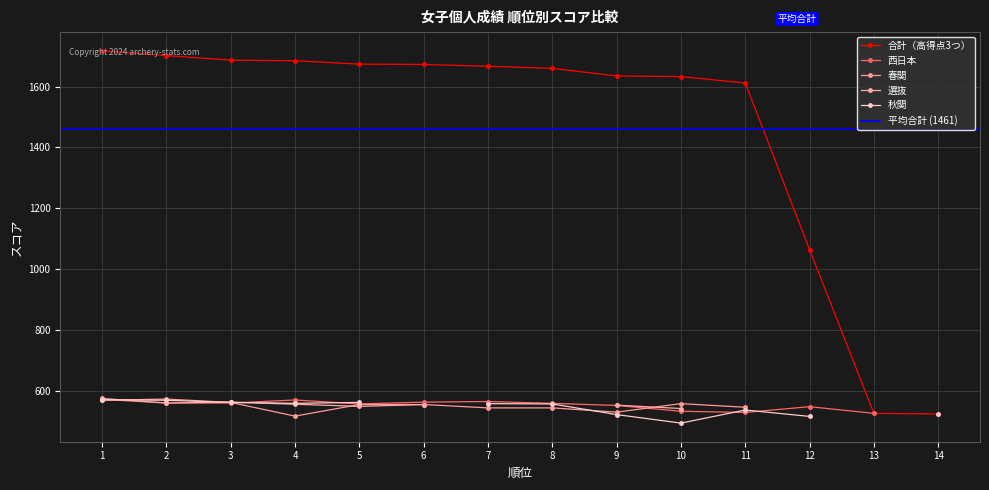

Is the value of 選抜 at 12 greater than the value of 西日本 at 10?

No